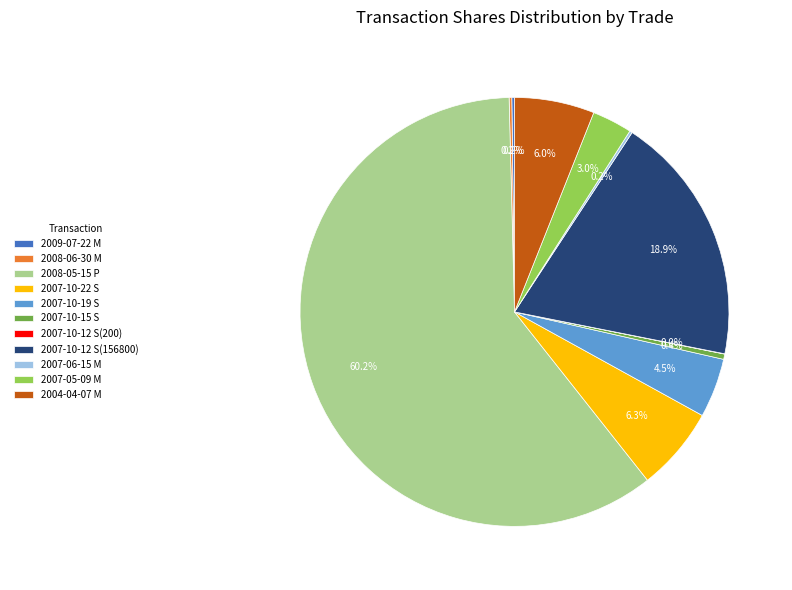

How much of the chart is everything except 2007-10-12 S(156800)?

81.1%